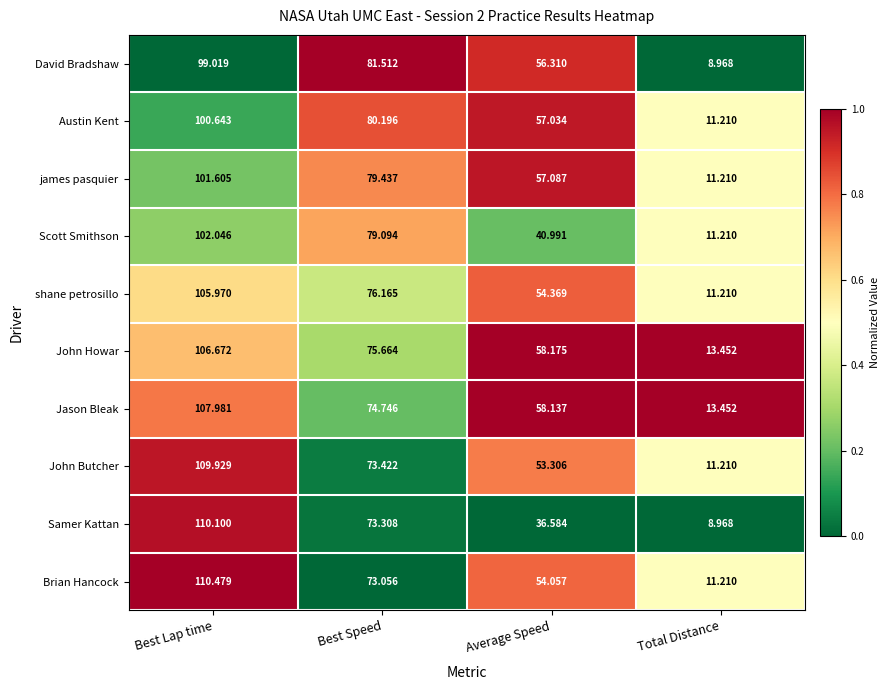

At which category does the chart reach its minimum across all series?

Total Distance